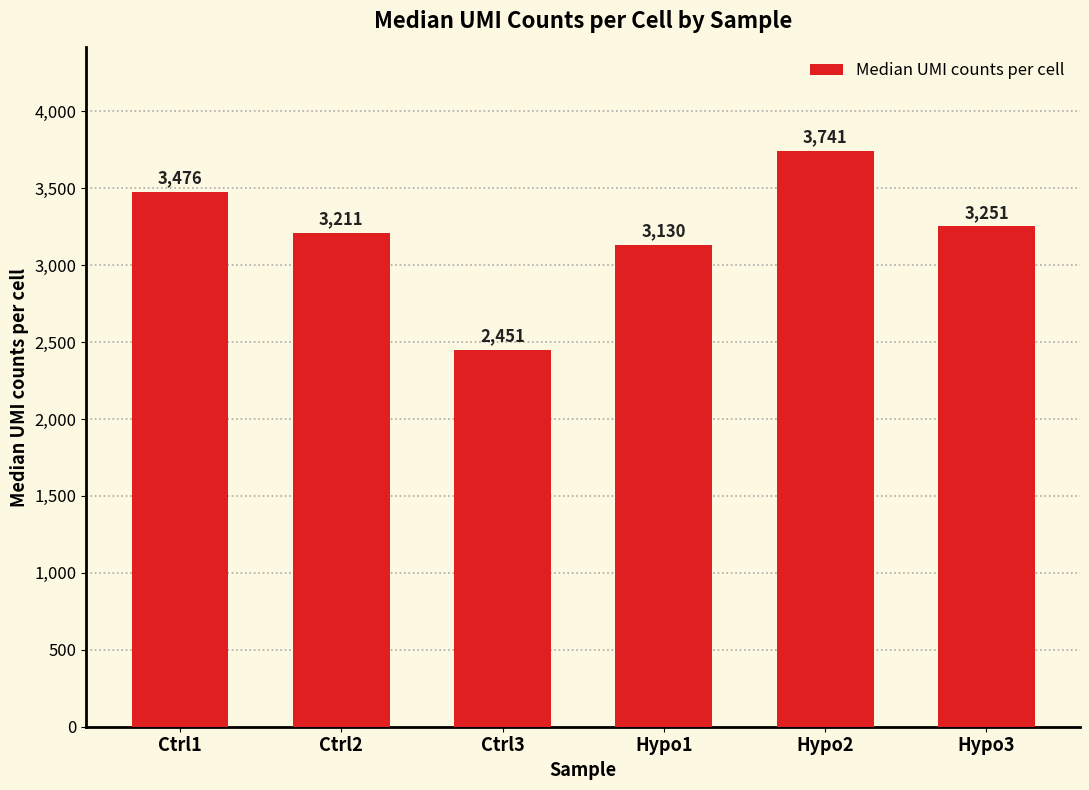

What is the label of the 2nd bar from the left?

Ctrl2